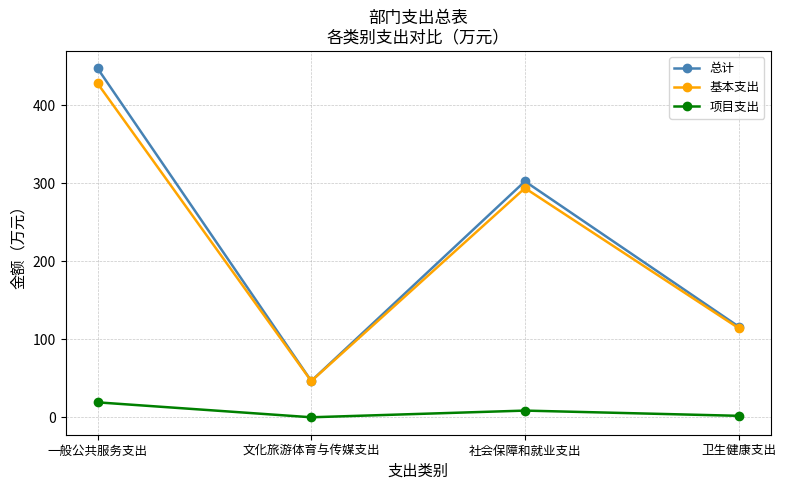

Does the chart have visible grid lines?

Yes